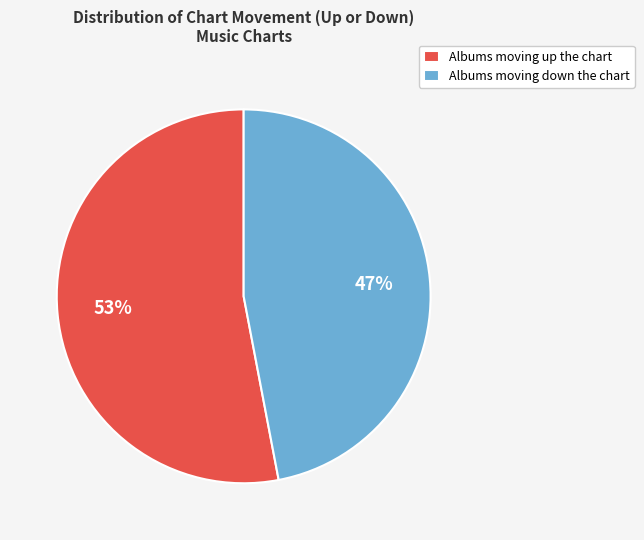

To the nearest percent, what is the difference between the largest and smallest slice percentages?

6%